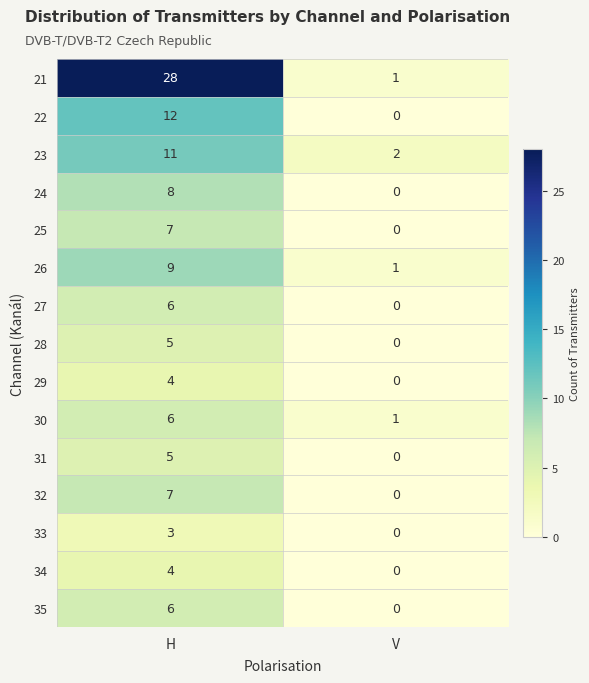

At which category does the chart reach its peak across all series?

H